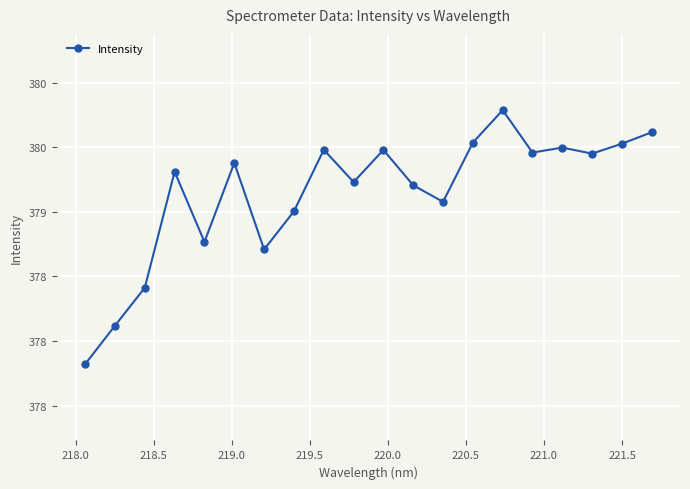

Is this an area chart (filled region under the line)?

No